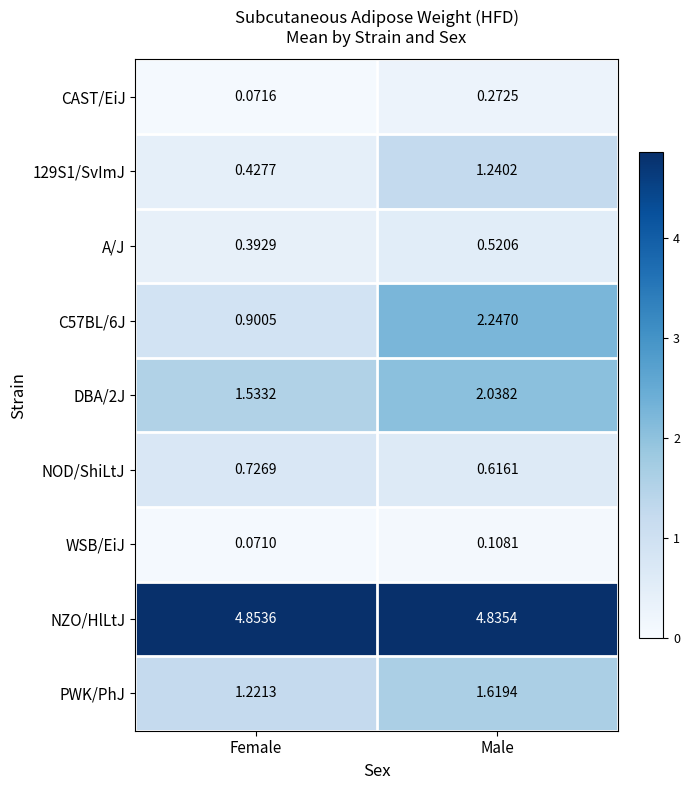

Which series has the widest spread of values?

C57BL/6J